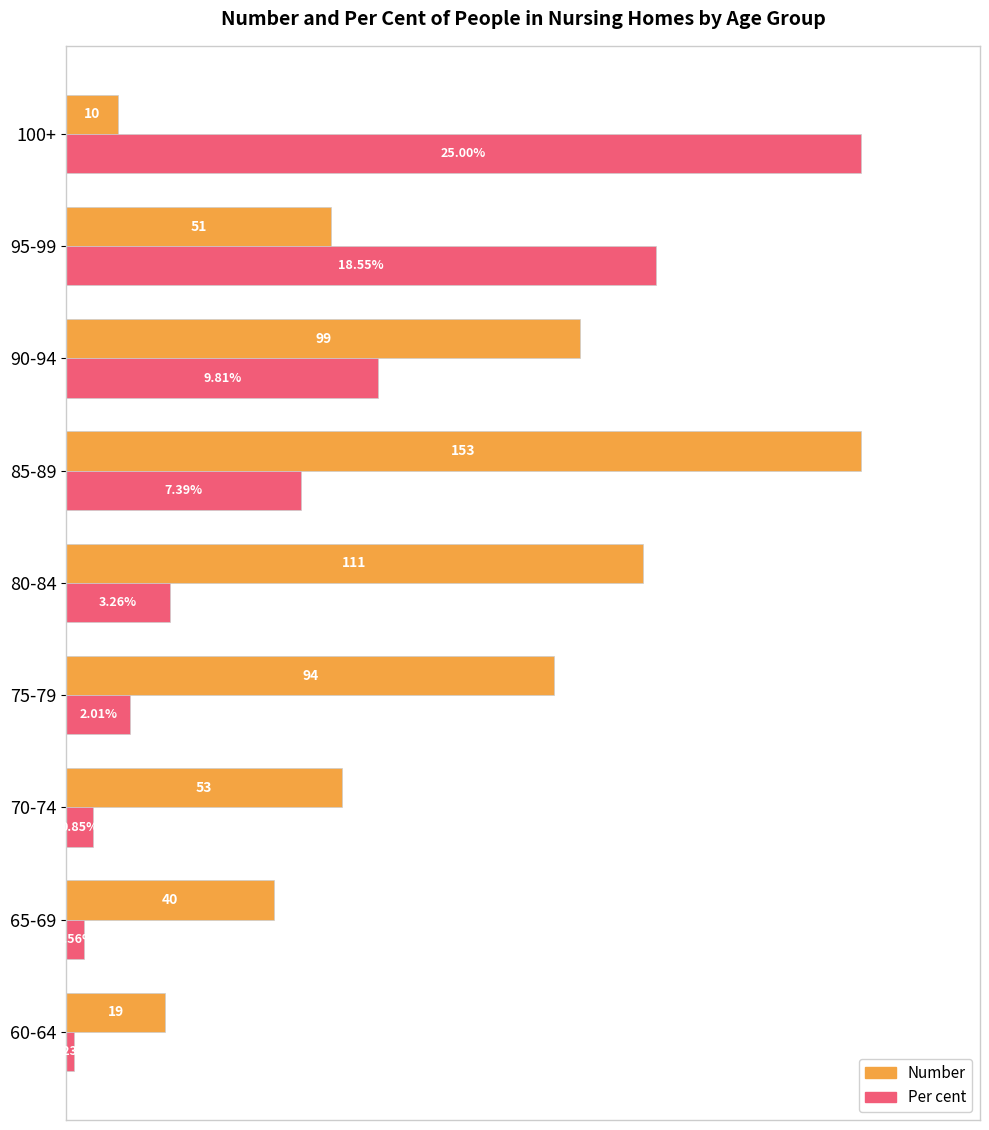

What are all the series names shown in the legend?

Number, Per cent